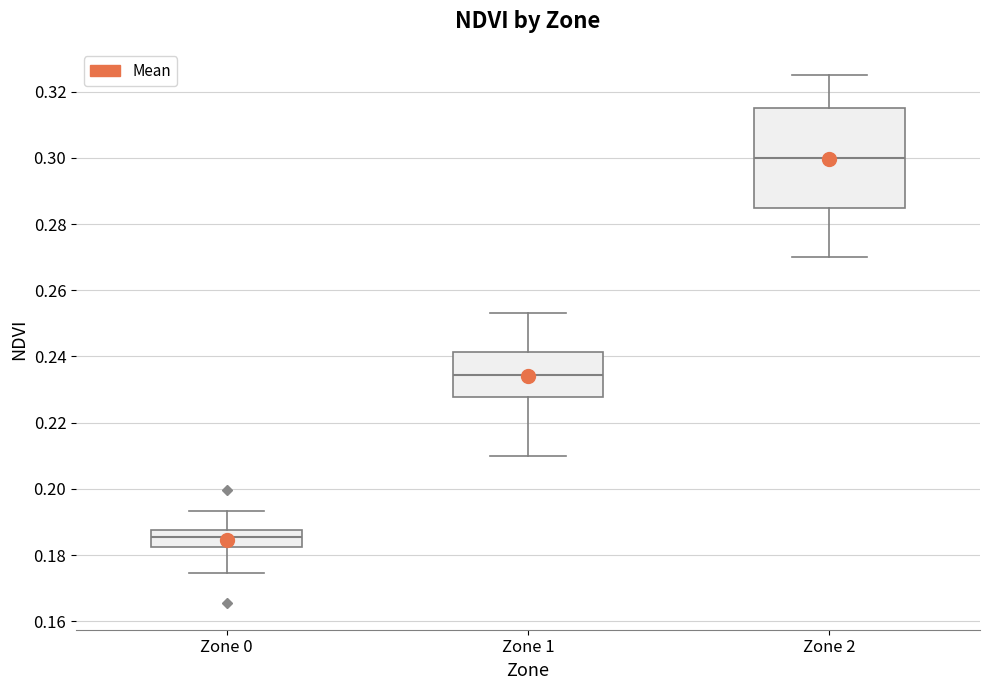

Where does the median line of the box for Zone 1 sit on the y-axis? The values are not printed on the chart, so give them approximately, as read against the axis.

0.234